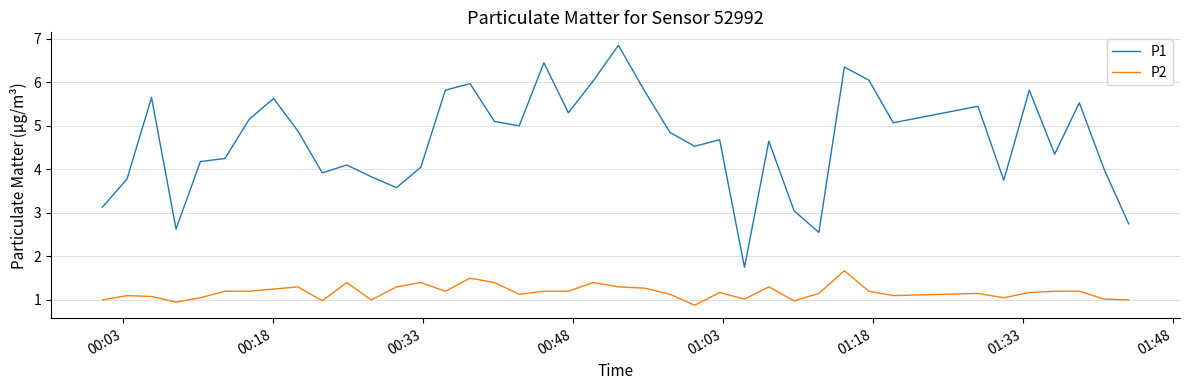

List the series in order of their overall mean, highest first.

P1, P2